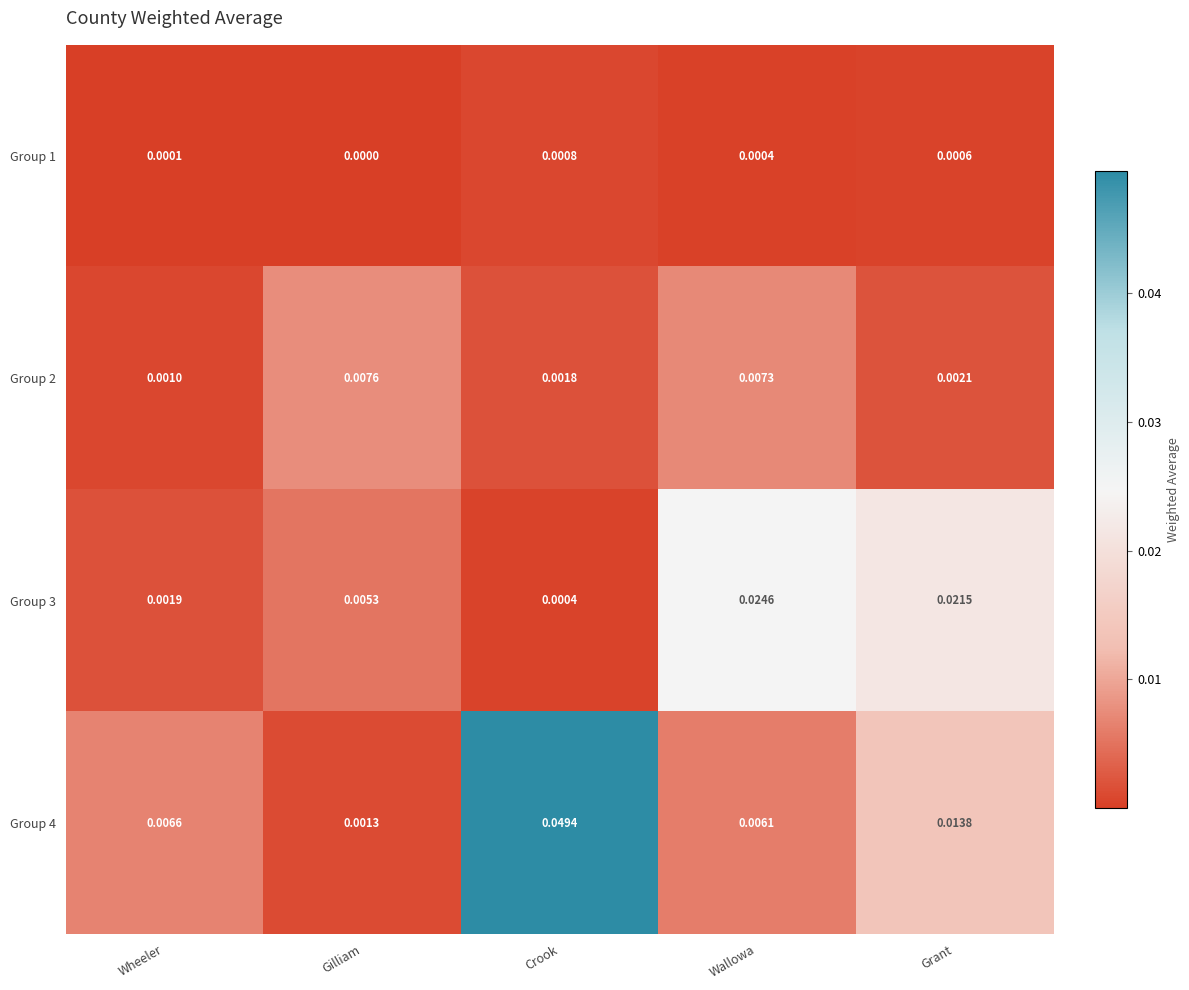

Where is Group 1 nearest to the value 0?

Gilliam